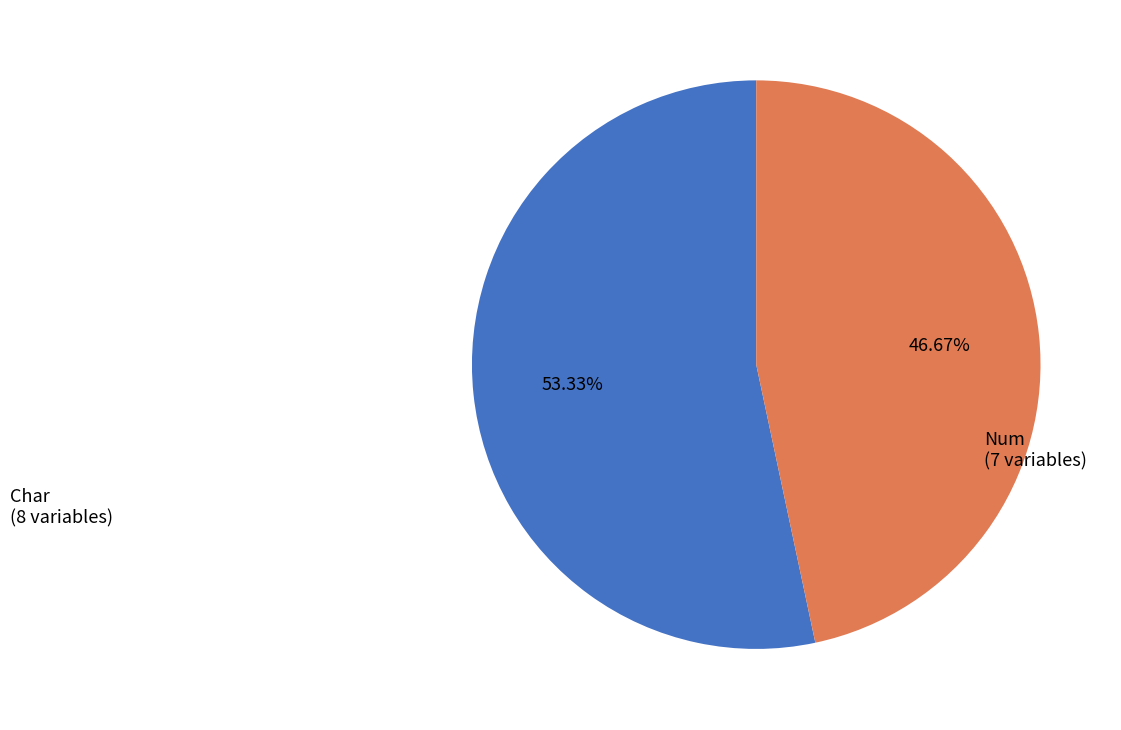

Is there a majority slice in this chart?

Yes